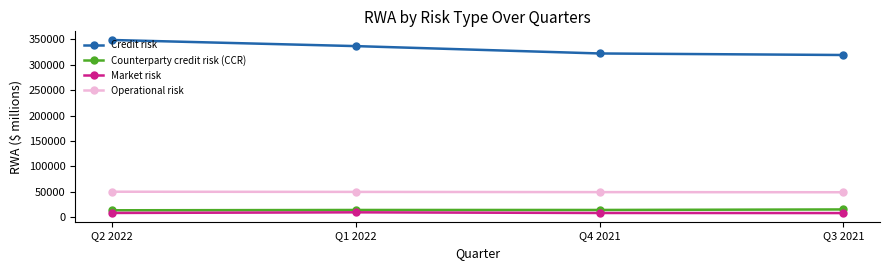

How many categories are shown in the chart?

4